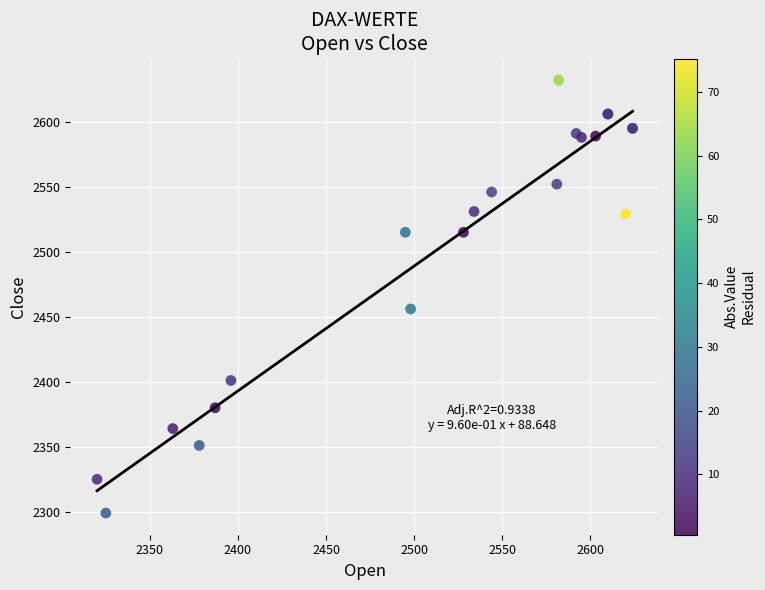

What Y value in the scatter plot is closest to 2465?

2456